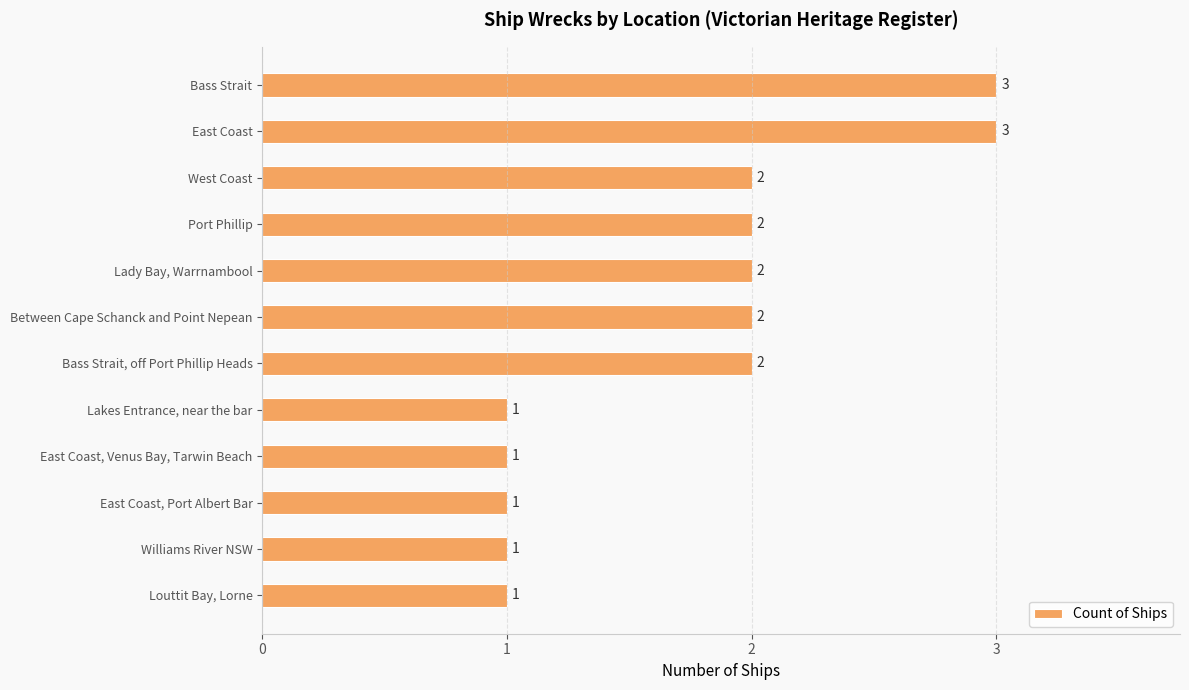

What is the difference between the maximum and minimum values?

2